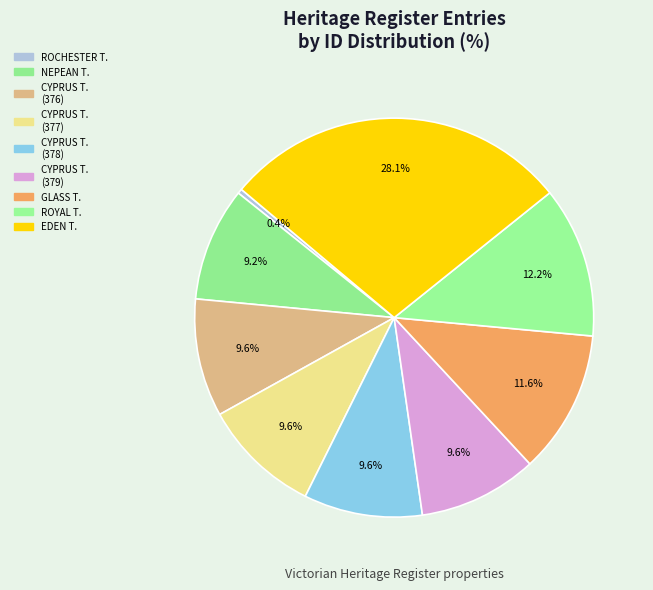

How many slices are in this pie chart?

9